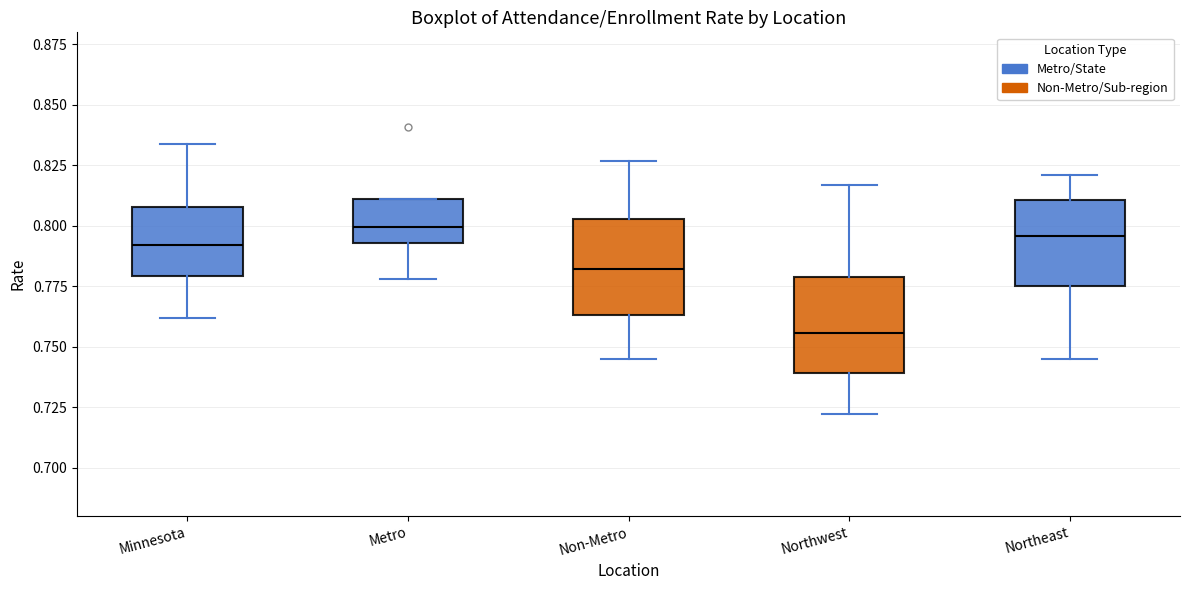

Reading left to right, transcribe this box plot: for each box, give where its median line is, the range the box spans, and where its two whiskers end, as read against the y-axis. The values are not printed on the chart, so give them approximately, as read against the axis.

Minnesota: median 0.790, box 0.780 to 0.810, whiskers 0.760 to 0.835
Metro: median 0.800, box 0.795 to 0.810, whiskers 0.780 to 0.810
Non-Metro: median 0.780, box 0.765 to 0.805, whiskers 0.745 to 0.825
Northwest: median 0.755, box 0.740 to 0.780, whiskers 0.720 to 0.815
Northeast: median 0.795, box 0.775 to 0.810, whiskers 0.745 to 0.820